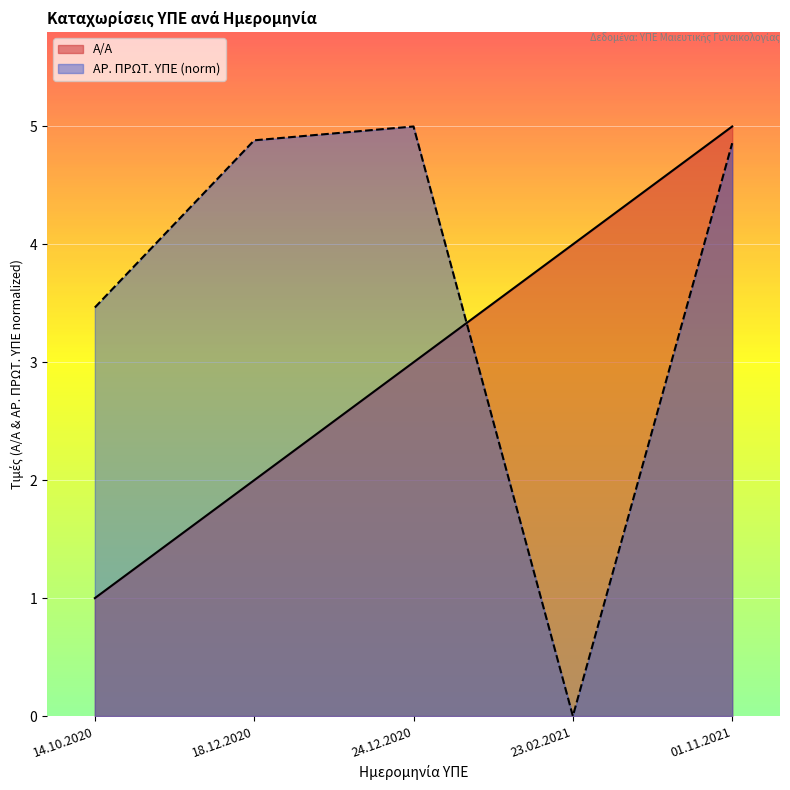

After their last crossing, which series has the higher values: ΑΡ. ΠΡΩΤ. ΥΠΕ or Α/Α?

Α/Α